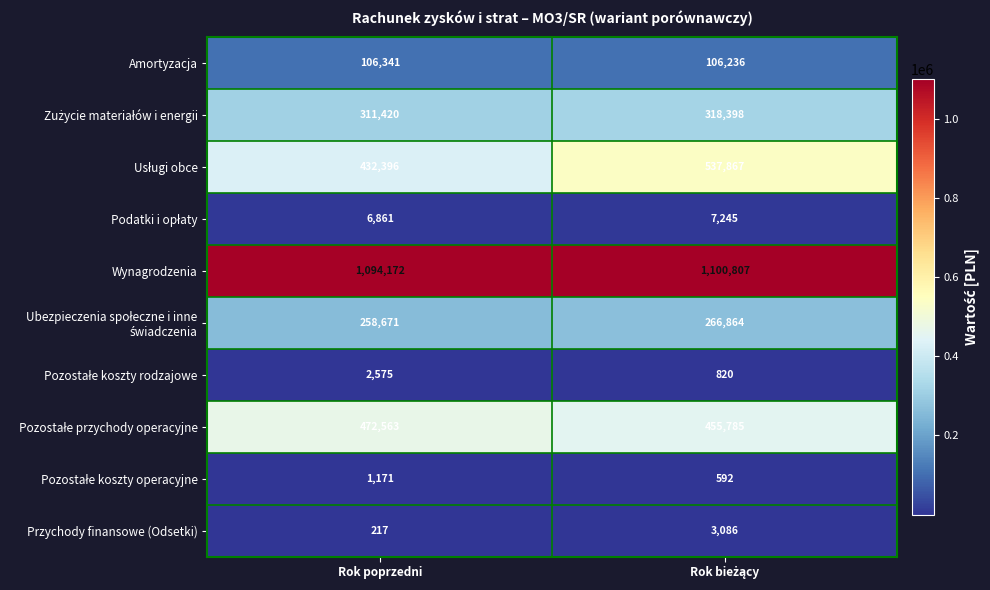

Read the Wynagrodzenia value at Rok poprzedni.

1094172